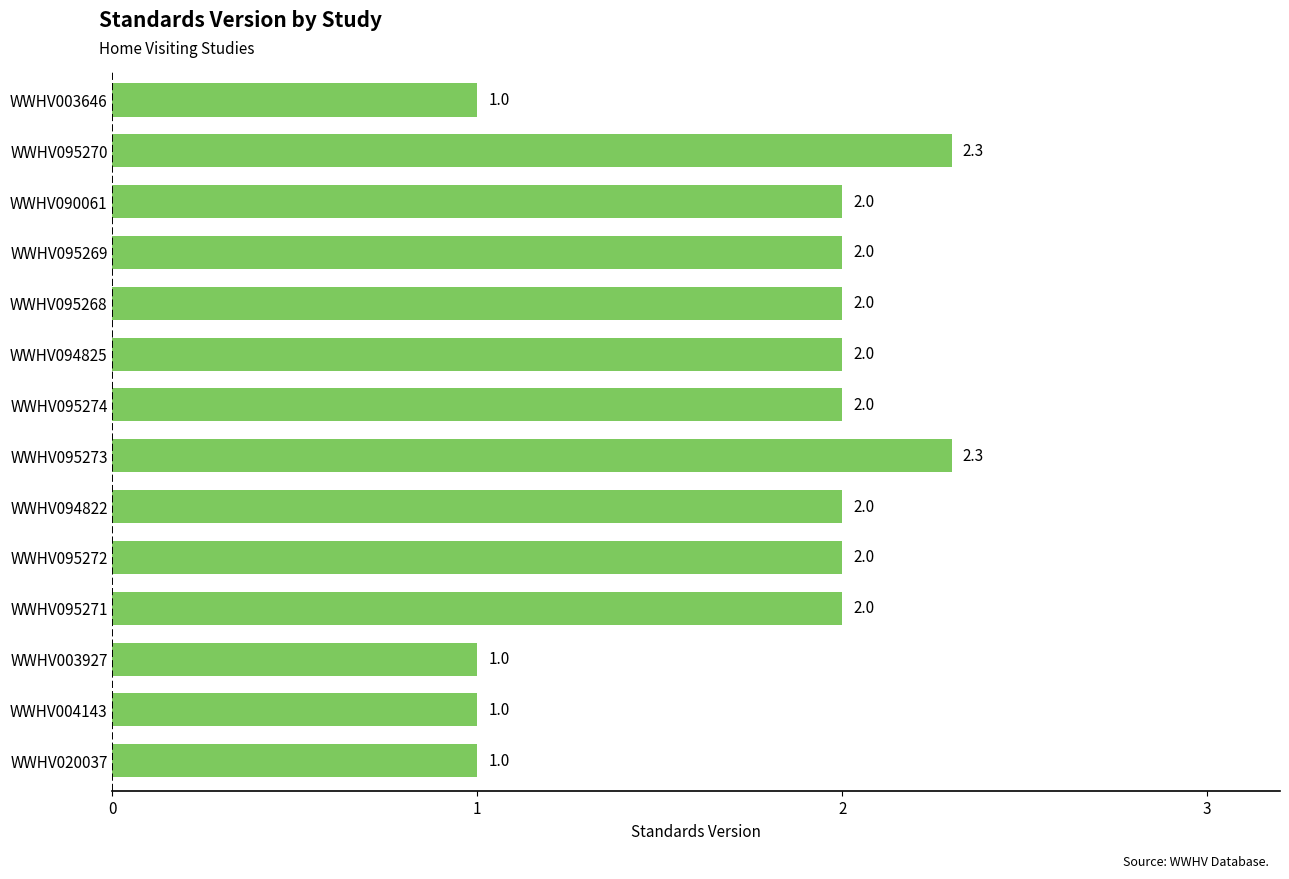

How many categories are shown in the chart?

14